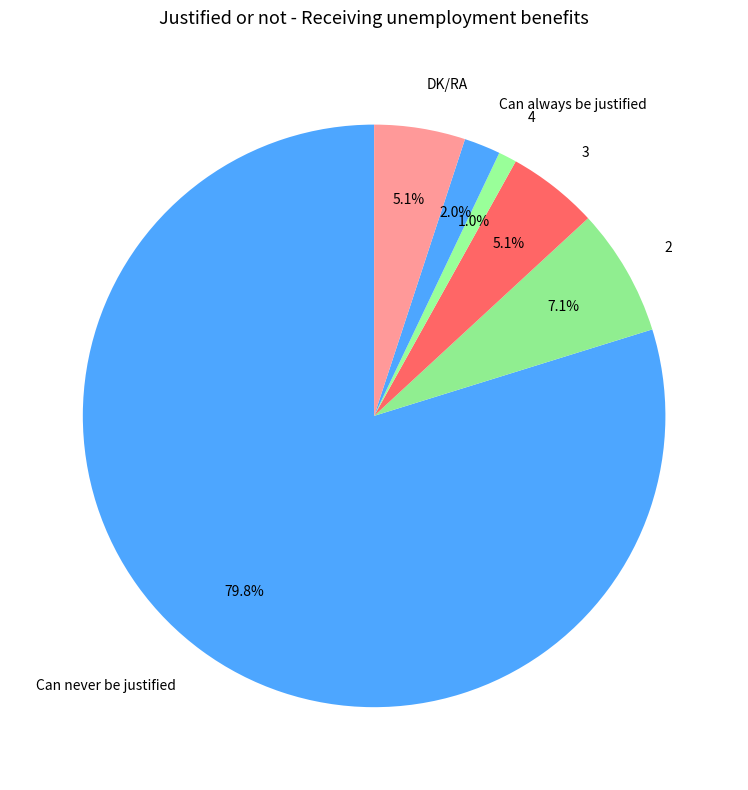

Is it true that 4 is 1% of the pie?

True